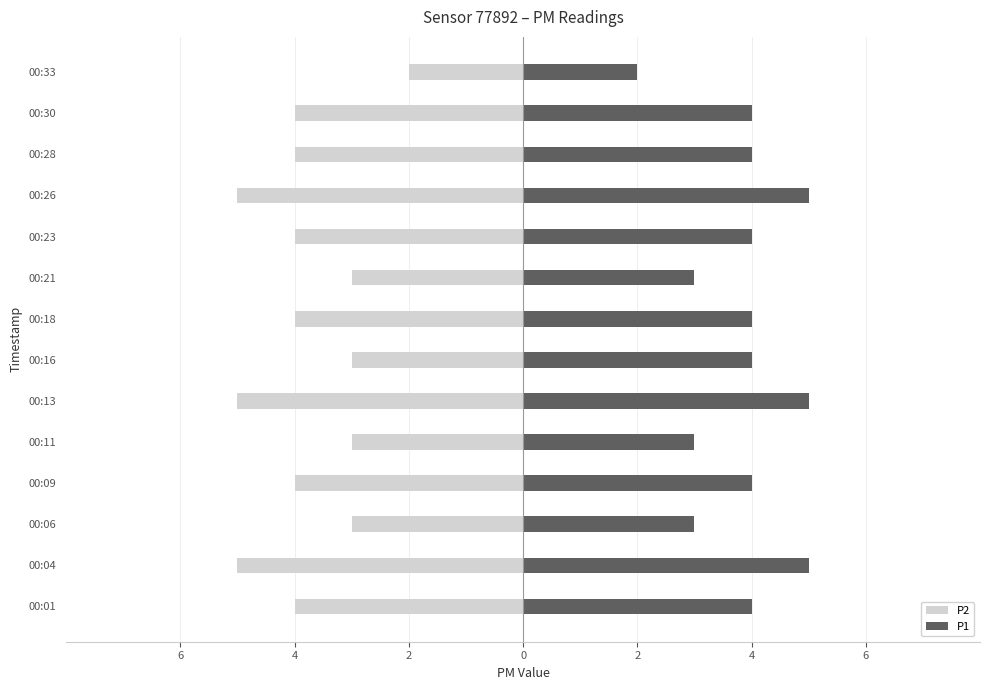

Between 00:33 and 00:16, which is larger?

00:33